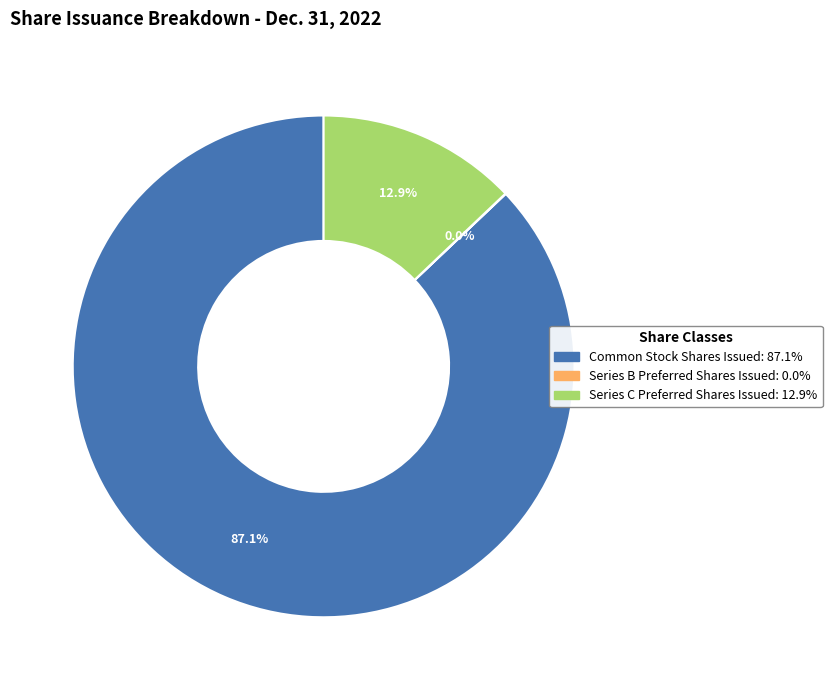

Does any single category account for the majority?

Yes